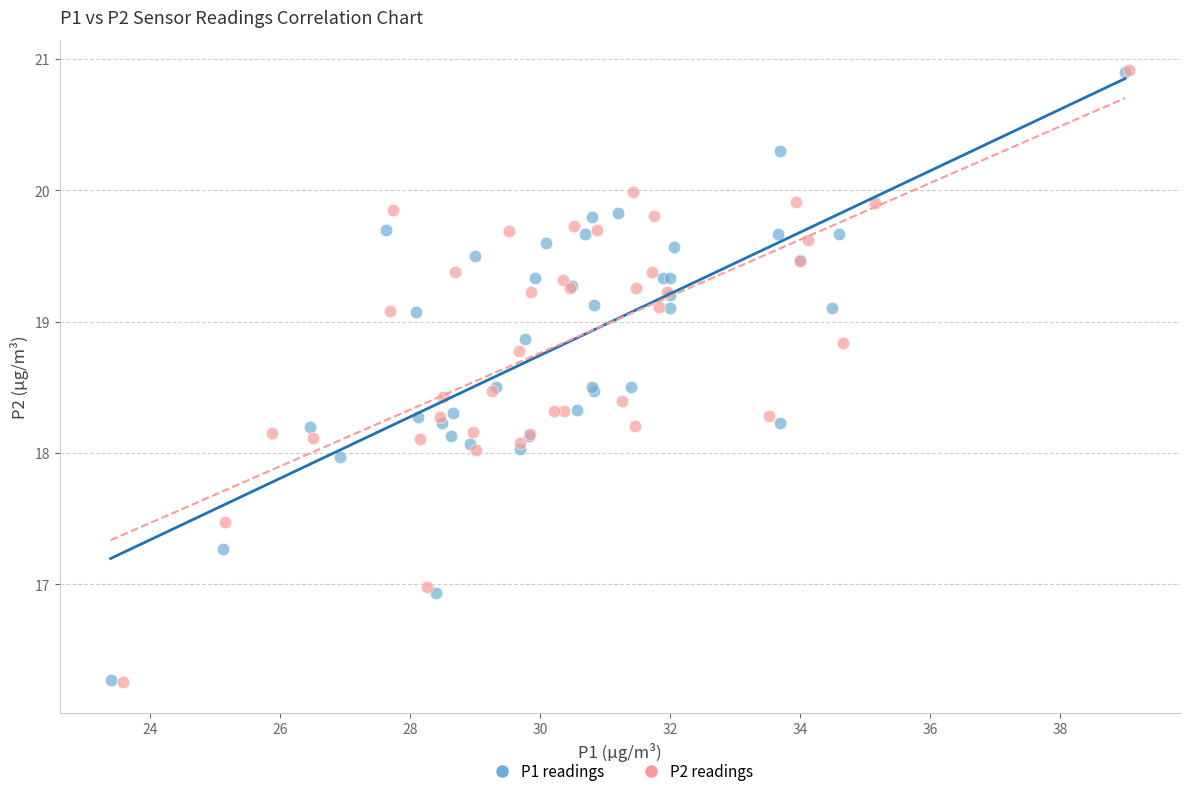

Which series has the widest spread of Y values?

P2 readings